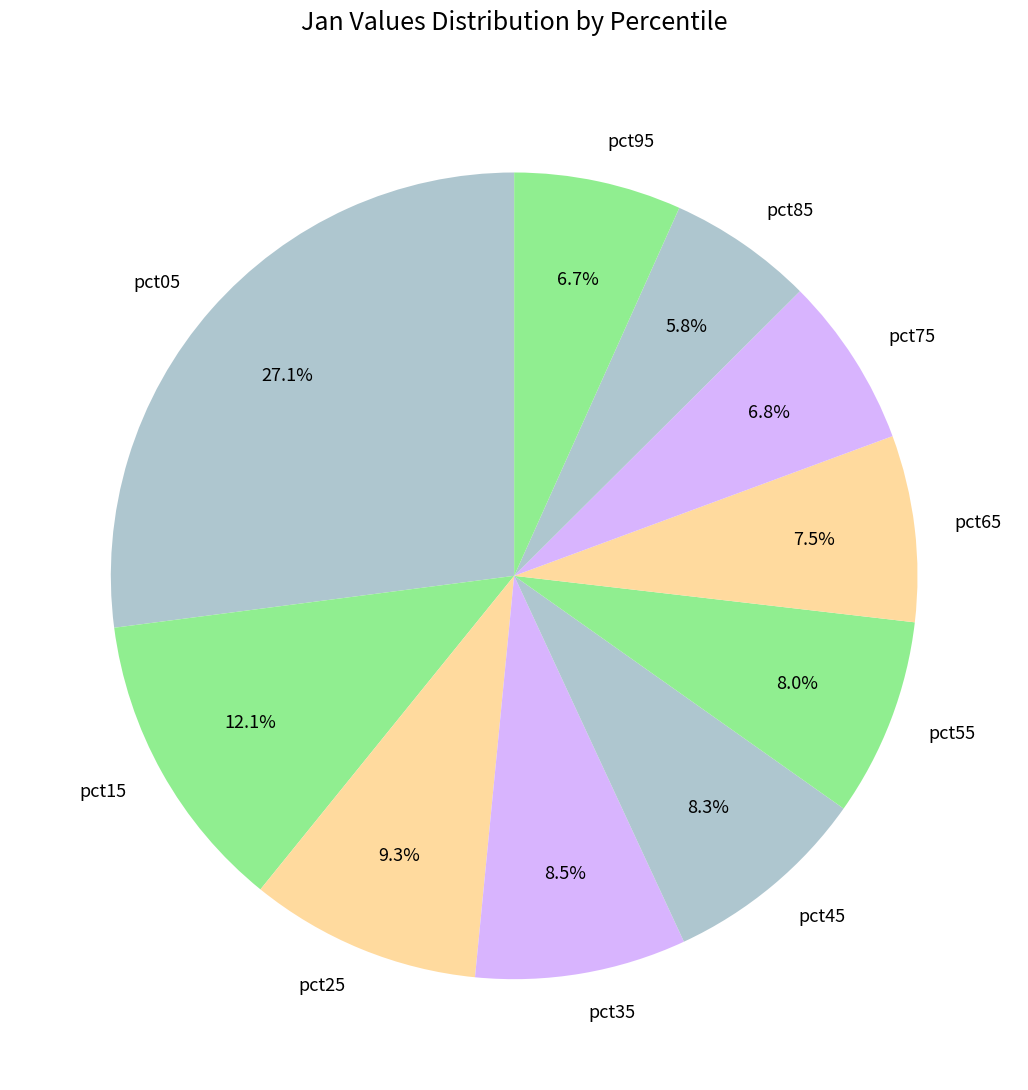

What is the total percentage of pct45 and pct65?

15.8%